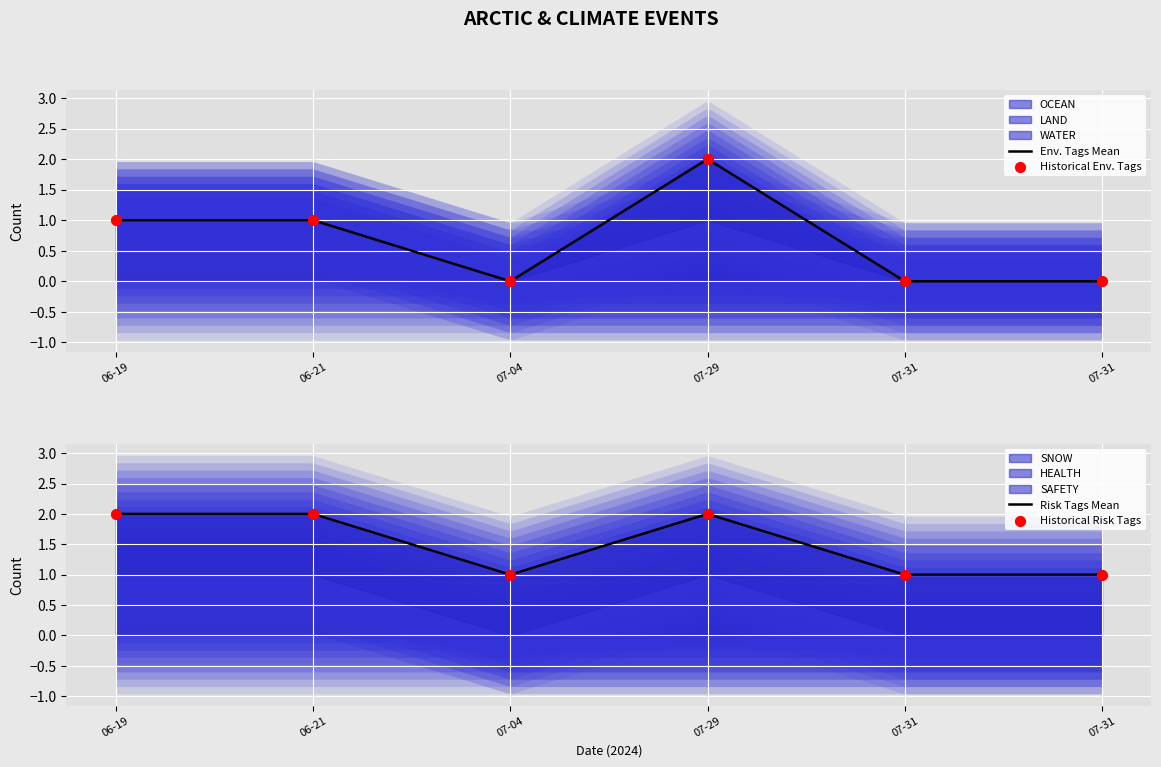

Which series contains the highest Y value?

OCEAN